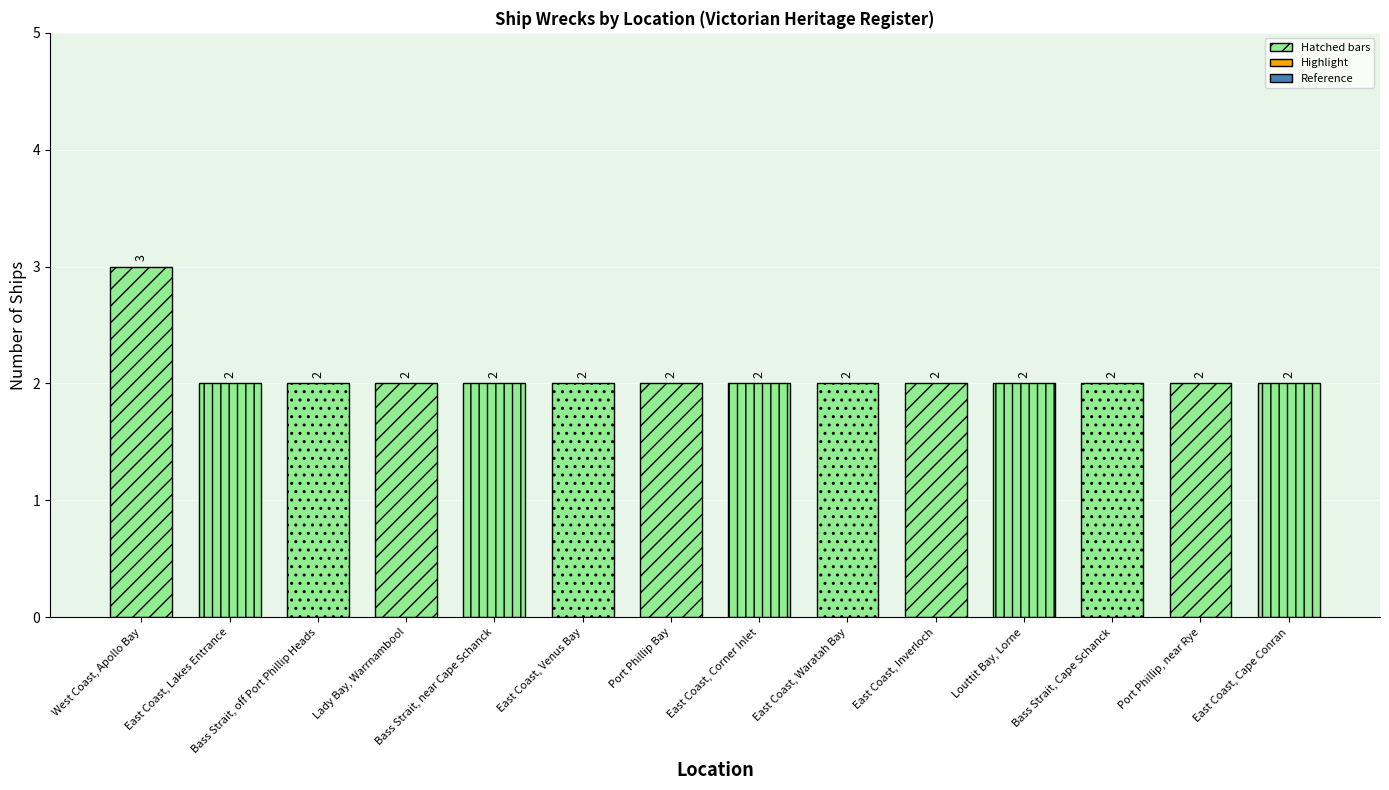

Reading right to left, transcribe all the data shown in this chart.

2	2	2	2	2	2	2	2	2	2	2	2	2	3